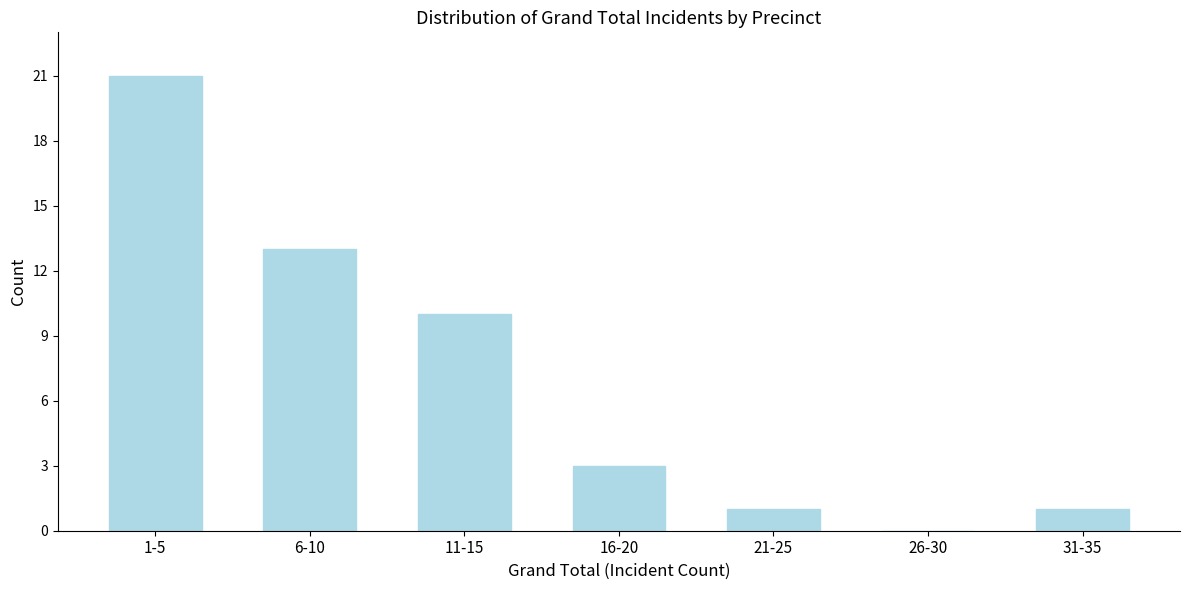

Reading left to right, list all the values displayed in this chart.

1-5=21	6-10=13	11-15=10	16-20=3	21-25=1	26-30=0	31-35=1